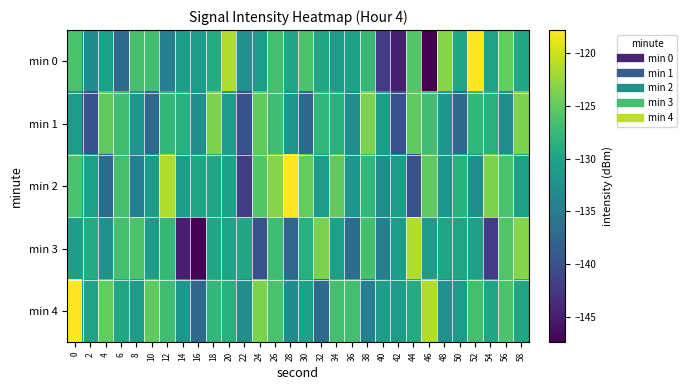

What is the total value across all series at 40?

-671.5